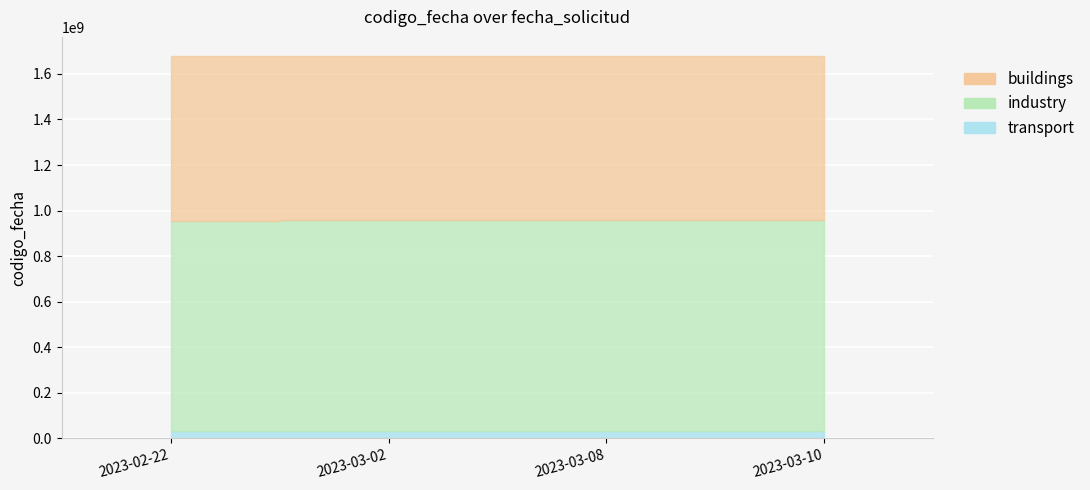

What is the sum of the values at 2023-03-08 and 2023-03-02?

3356533053